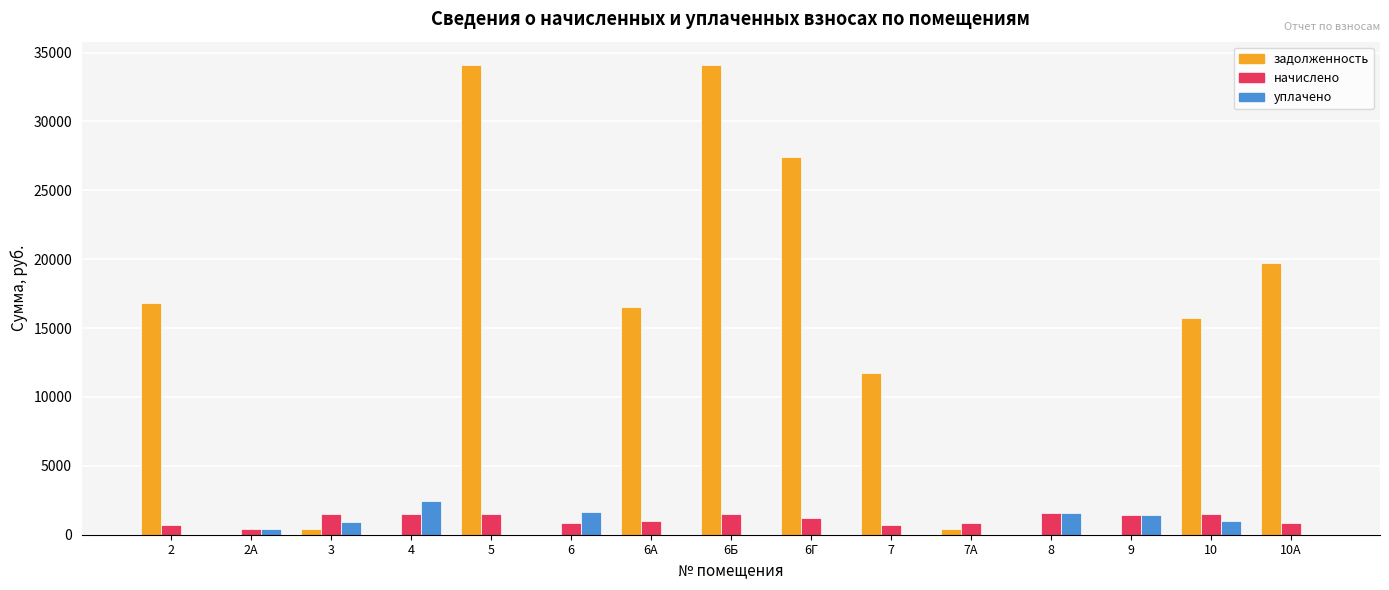

The value of начислено at 5 is 1490.4. True or false?

True